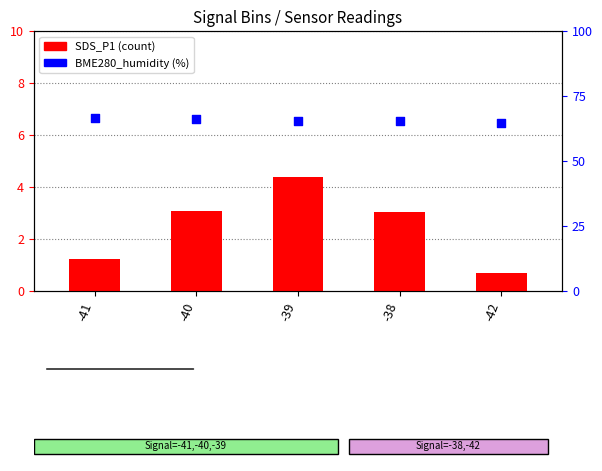

At how many categories does at least one series exceed 23?

5